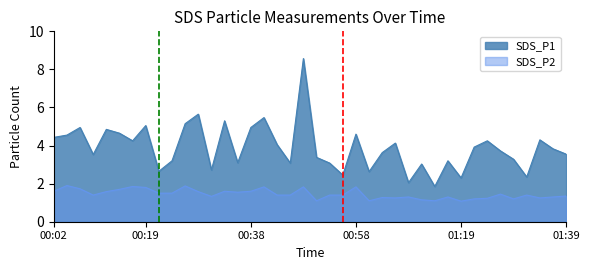

What are all the series names shown in the legend?

SDS_P1, SDS_P2